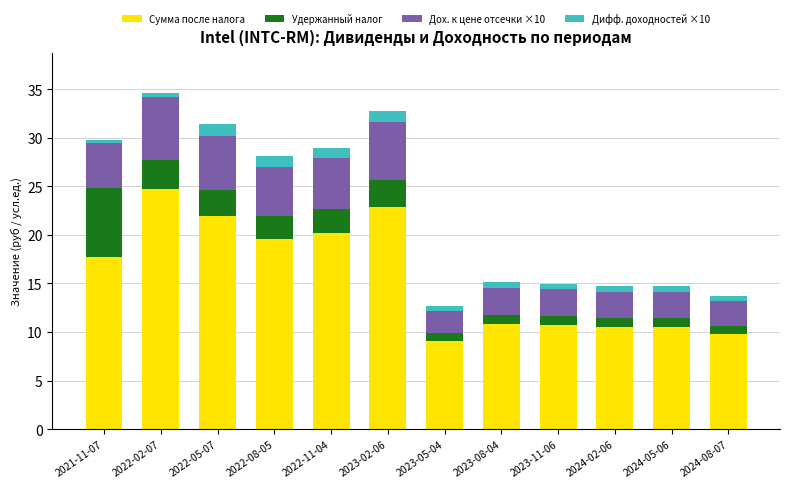

What is the highest value of the Сумма после налога series?

24.7